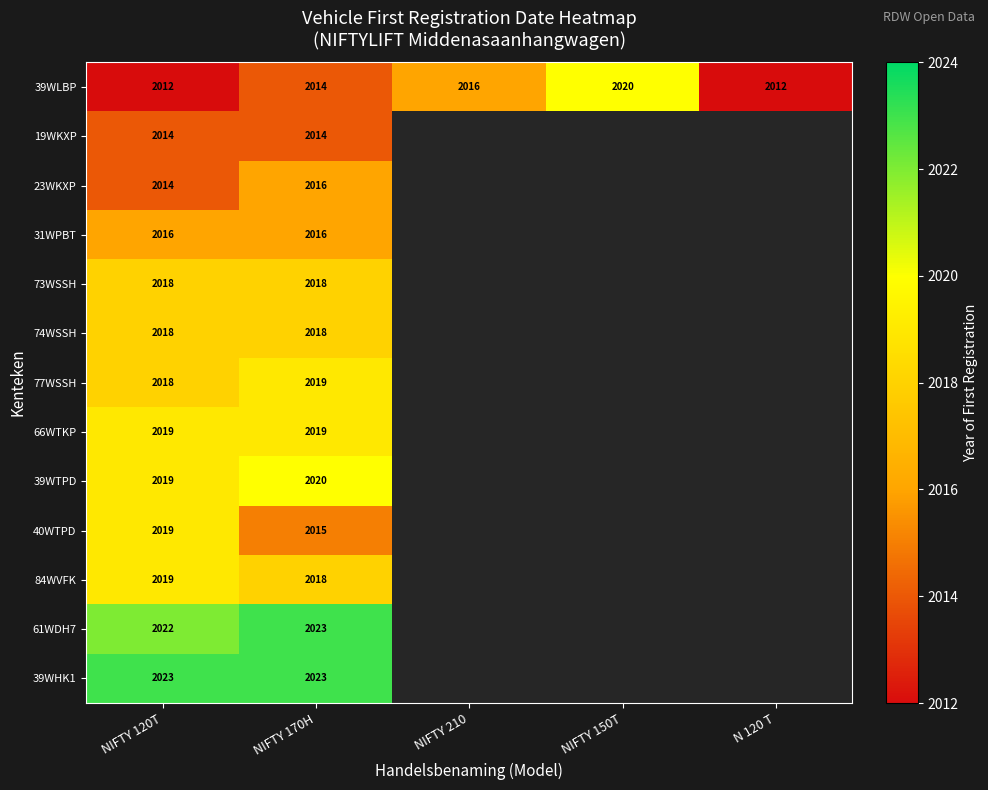

The value of 39WTPD at NIFTY 170H is 2020. True or false?

True